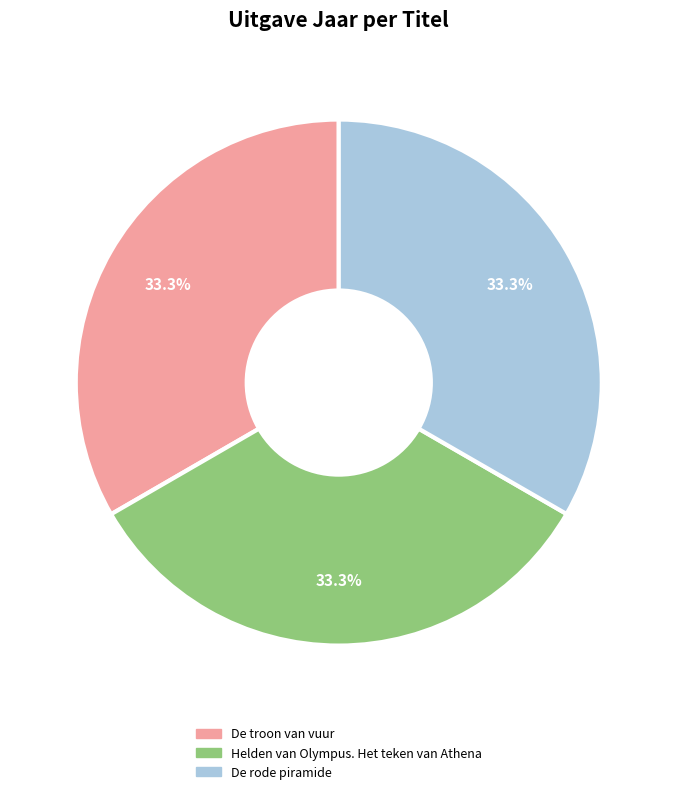

True or false: De rode piramide accounts for 27% of the total.

False